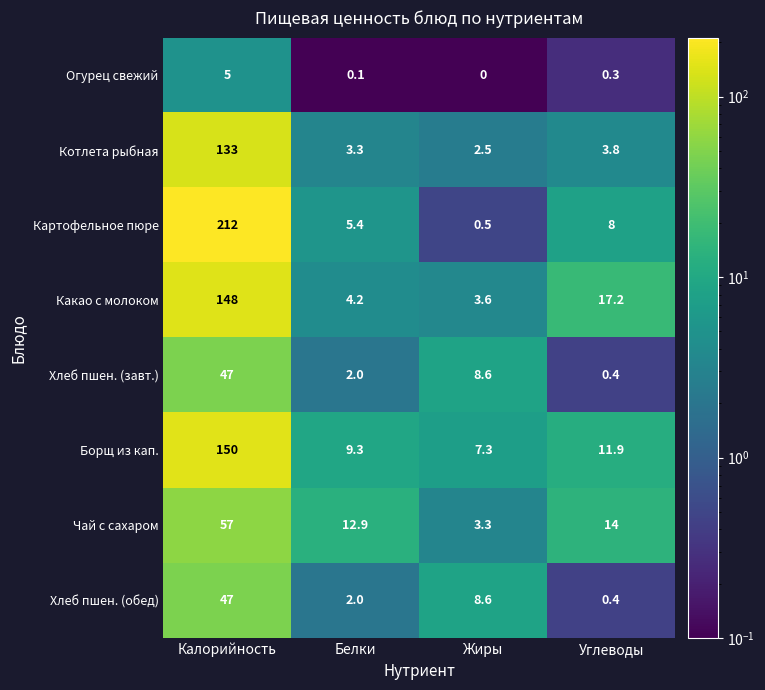

At which label does Картофельное пюре first exceed 8?

Калорийность